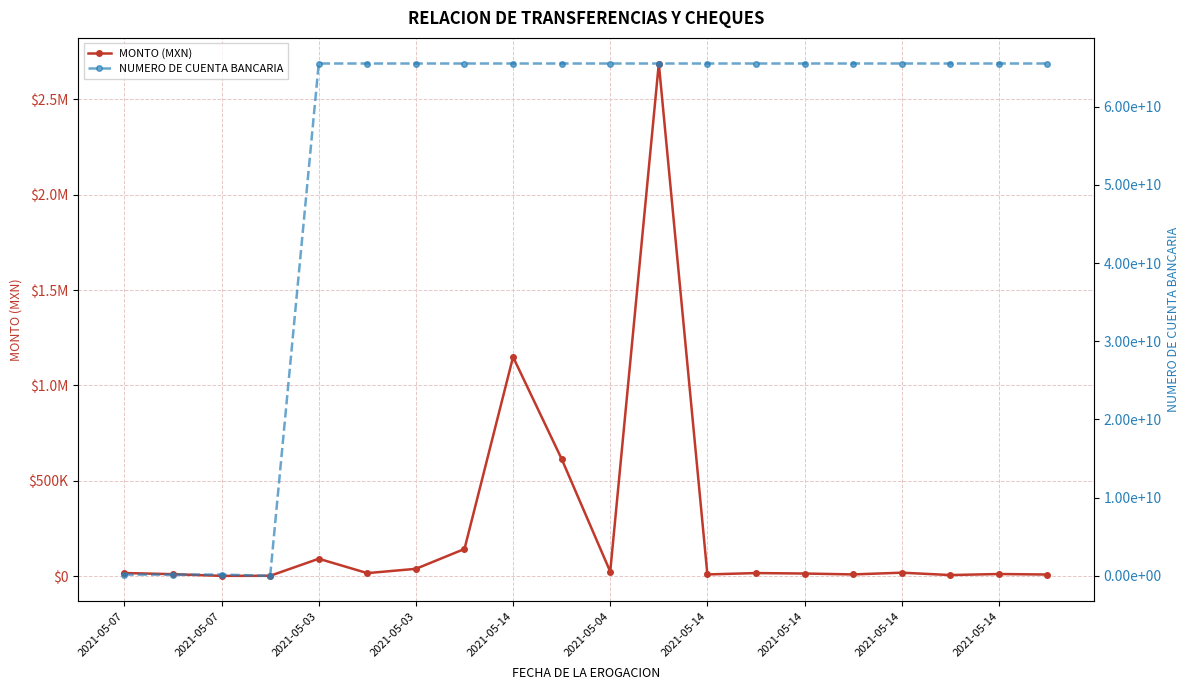

List the series in order of their overall mean, lowest first.

MONTO (MXN), NUMERO DE CUENTA BANCARIA